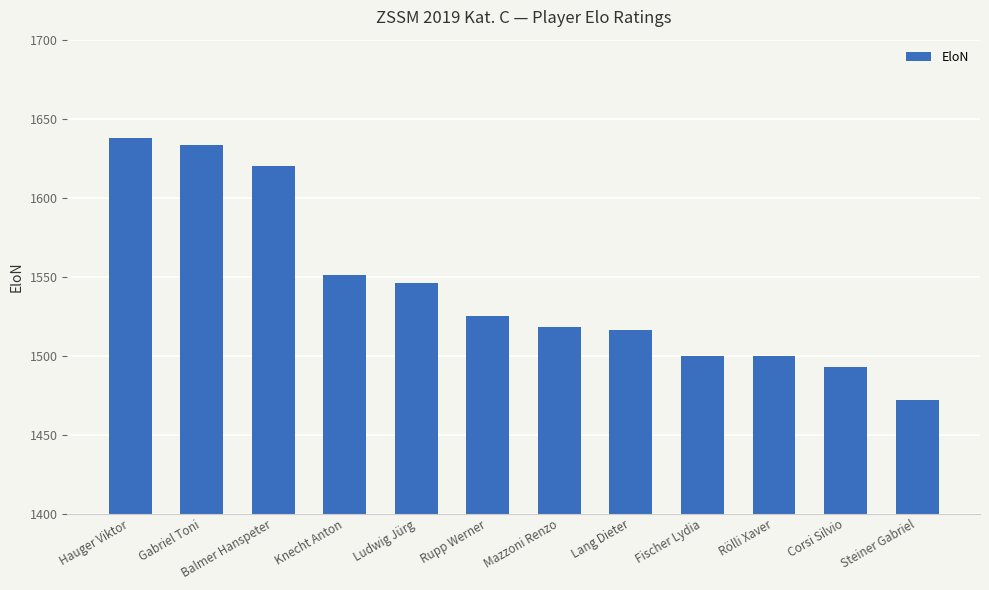

Reading left to right, what are all the values shown in this chart?

Hauger Viktor=1638	Gabriel Toni=1633	Balmer Hanspeter=1620	Knecht Anton=1551	Ludwig Jürg=1546	Rupp Werner=1525	Mazzoni Renzo=1518	Lang Dieter=1516	Fischer Lydia=1500	Rölli Xaver=1500	Corsi Silvio=1493	Steiner Gabriel=1472